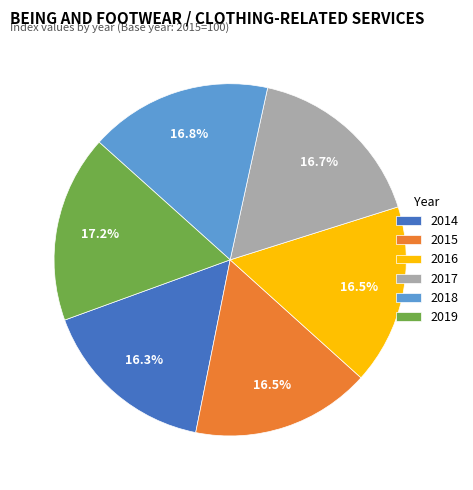

To the nearest percent, what is the combined percentage of 2015 and 2016?

33%